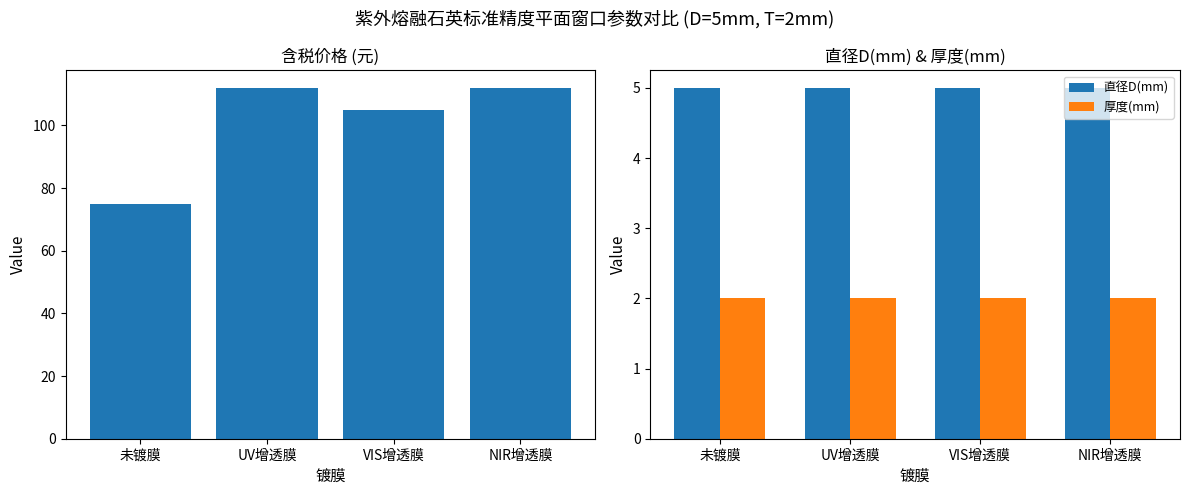

At which category does the chart reach its minimum across all series?

未镀膜